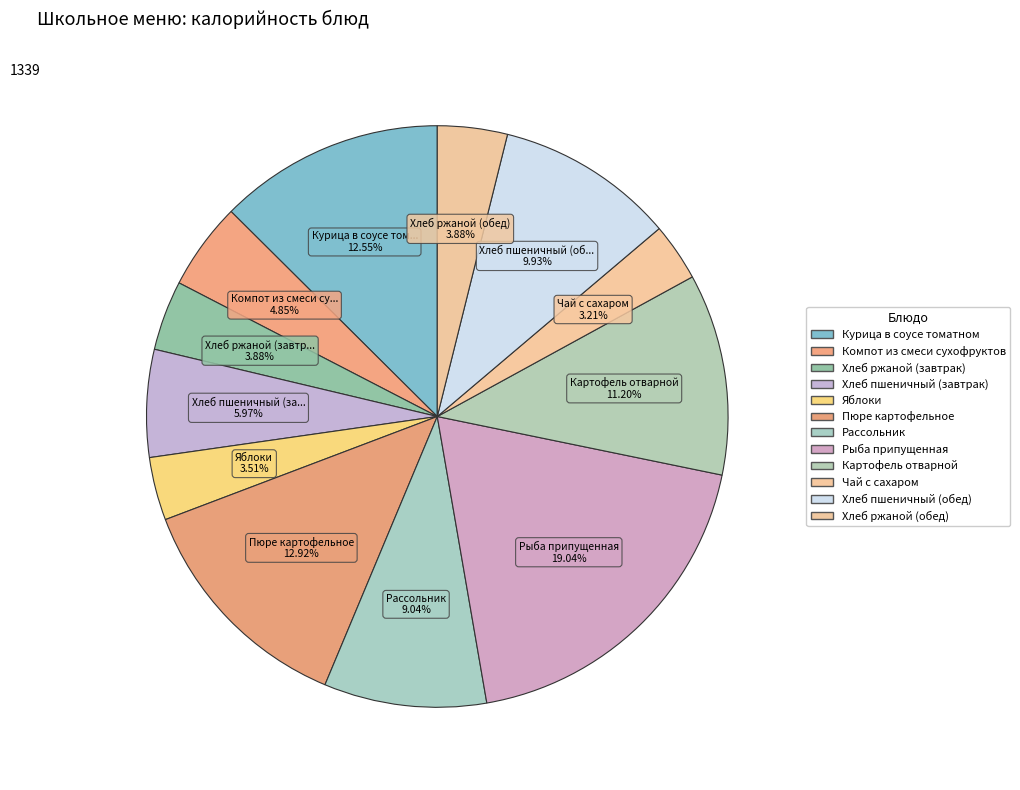

Count the number of slices in the pie.

12